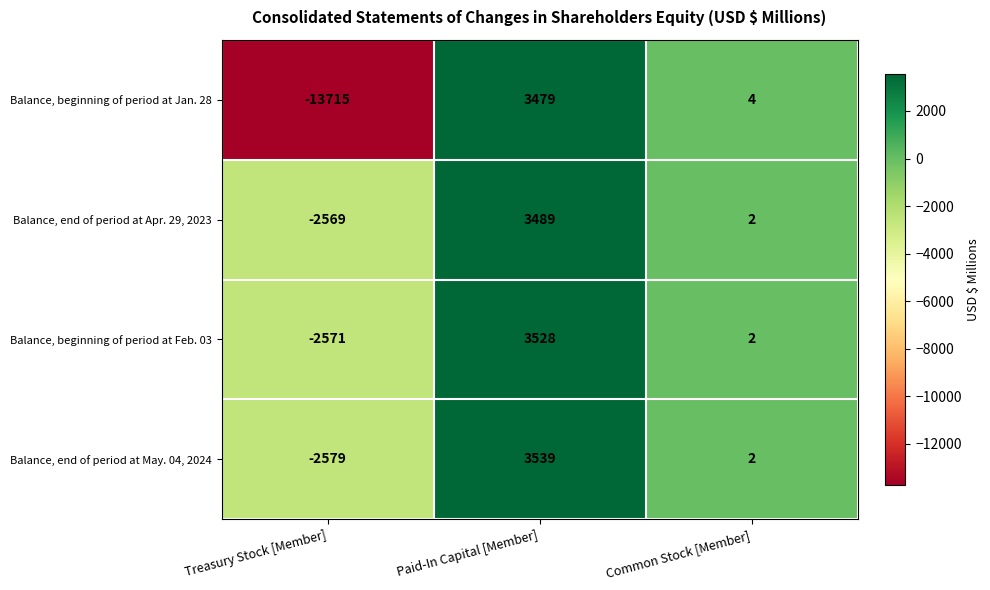

Reading left to right, list all the values displayed in this chart.

Balance, beginning of period at Jan. 28: Treasury Stock [Member]=-13715	Paid-In Capital [Member]=3479	Common Stock [Member]=4
Balance, end of period at Apr. 29, 2023: Treasury Stock [Member]=-2569	Paid-In Capital [Member]=3489	Common Stock [Member]=2
Balance, beginning of period at Feb. 03: Treasury Stock [Member]=-2571	Paid-In Capital [Member]=3528	Common Stock [Member]=2
Balance, end of period at May. 04, 2024: Treasury Stock [Member]=-2579	Paid-In Capital [Member]=3539	Common Stock [Member]=2